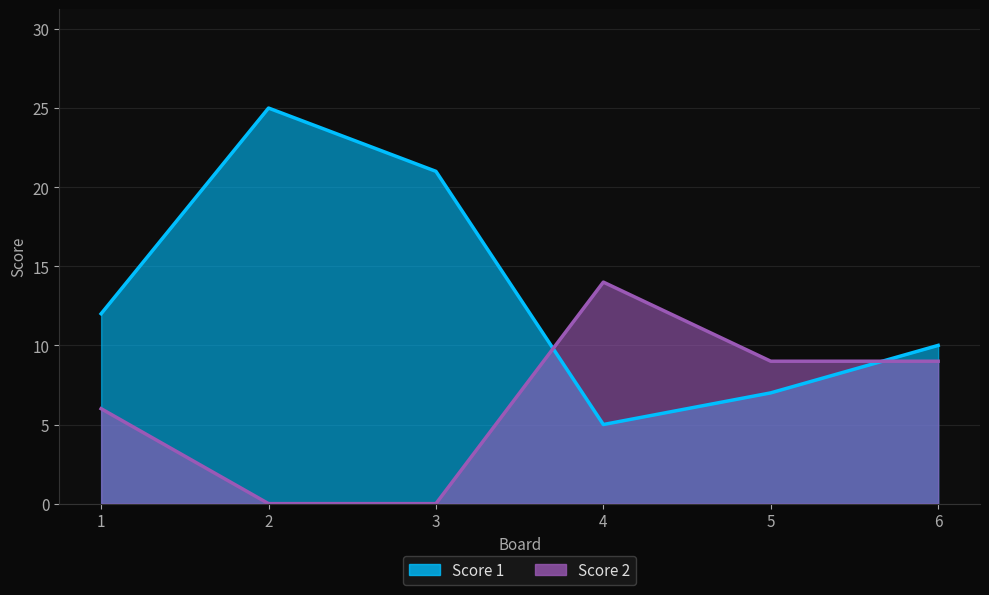

What is the value of the Score 1 point at the 6th from the left?

10